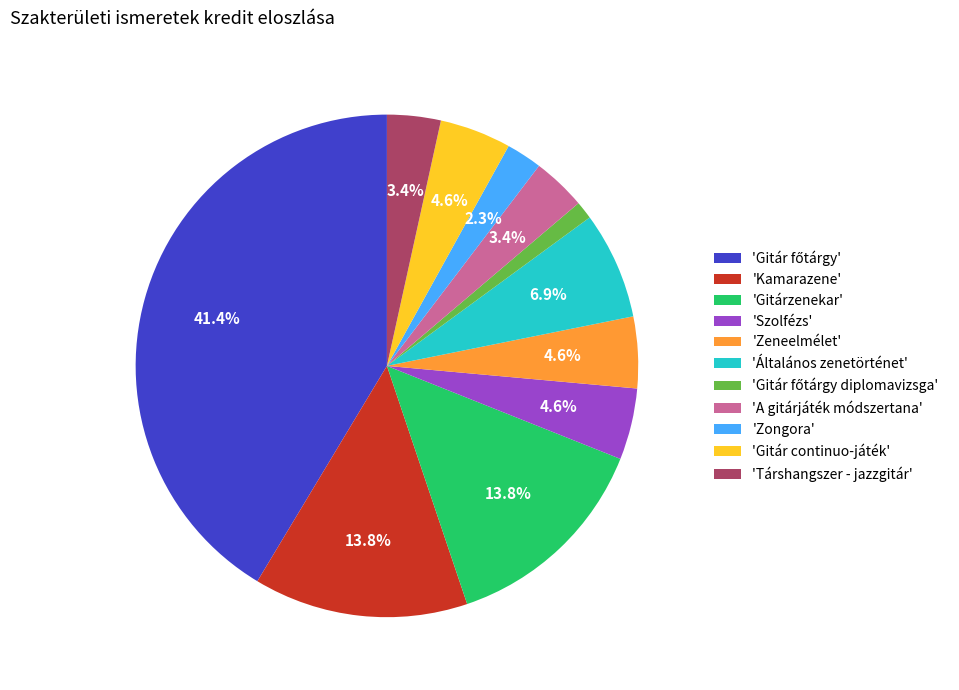

Approximately how many times larger is the value at 'Általános zenetörténet' compared to 'Gitár continuo-játék'?

1.5